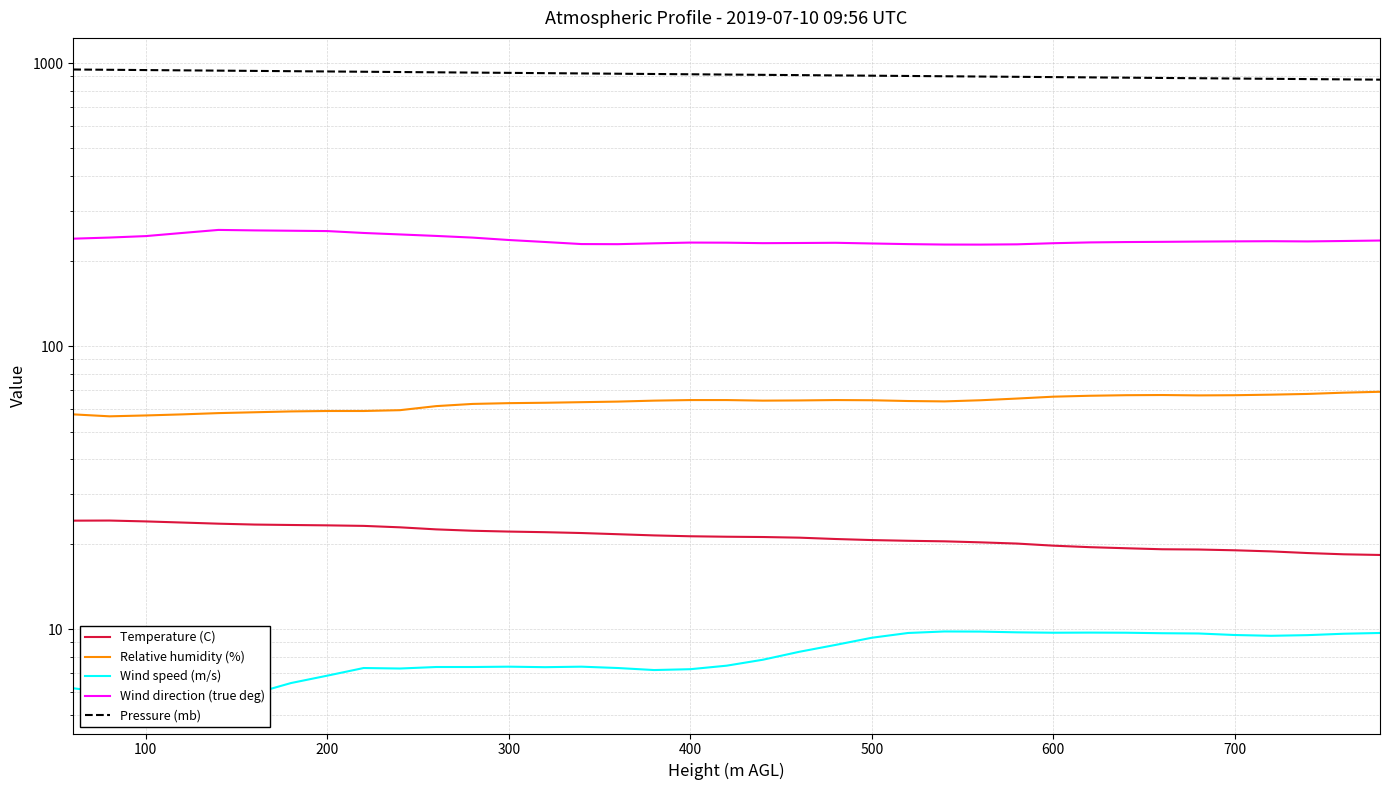

What is the minimum value for Relative humidity (%)?

56.6